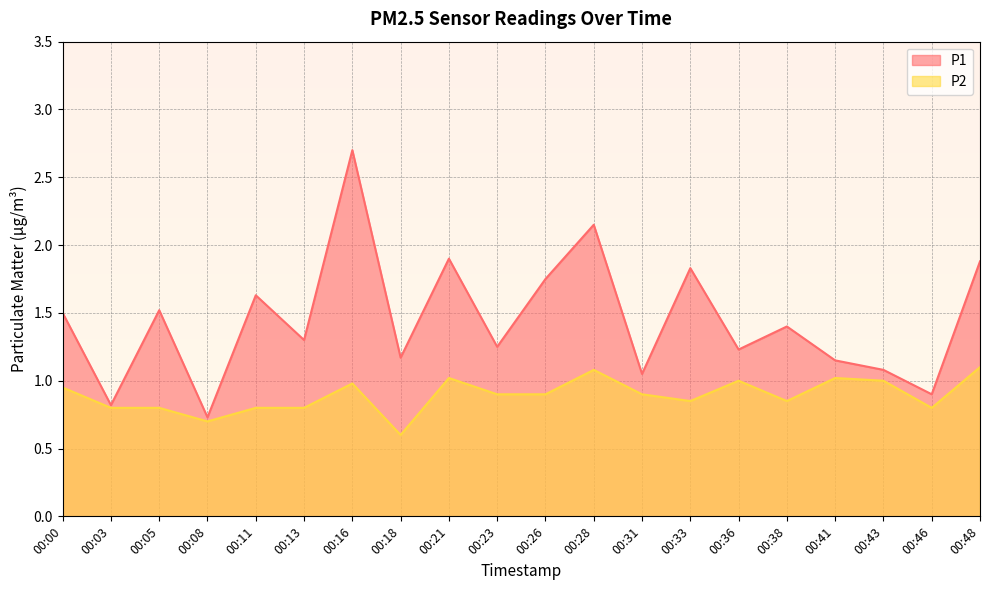

What is the difference between the maximum and minimum values in the P1 series?

2.0